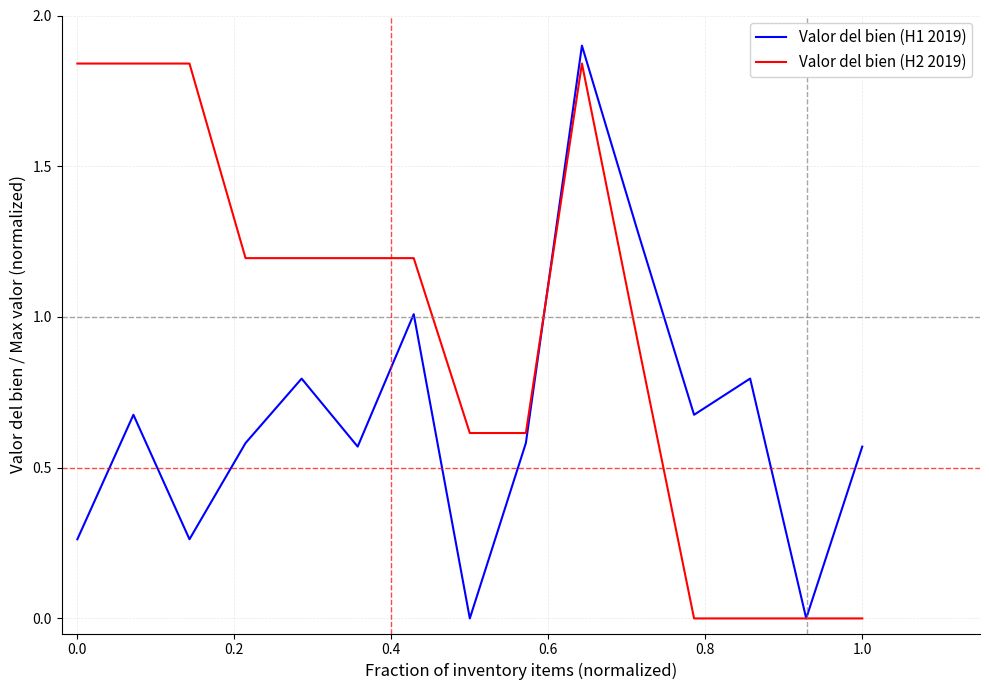

What is the maximum value shown in the chart?

1.9